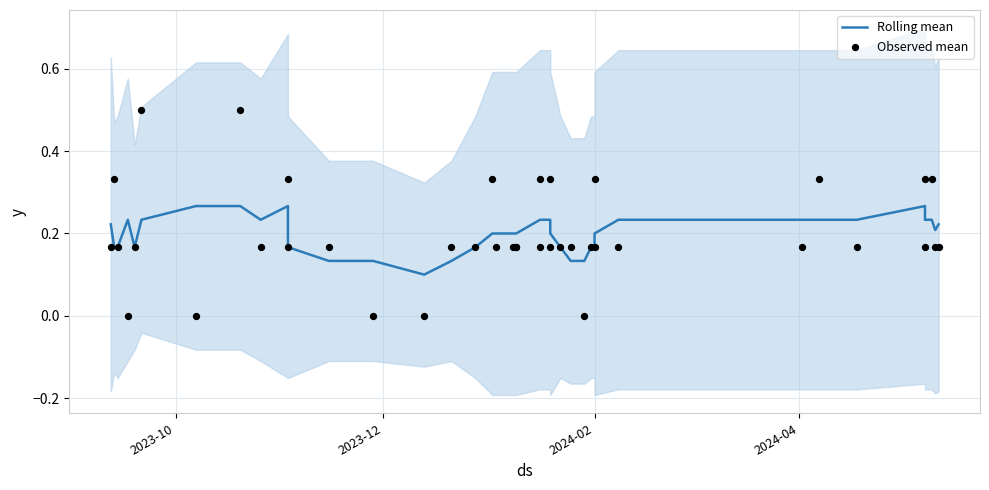

Is the value of Observed mean at 14 greater than the value of Rolling mean at 17?

No